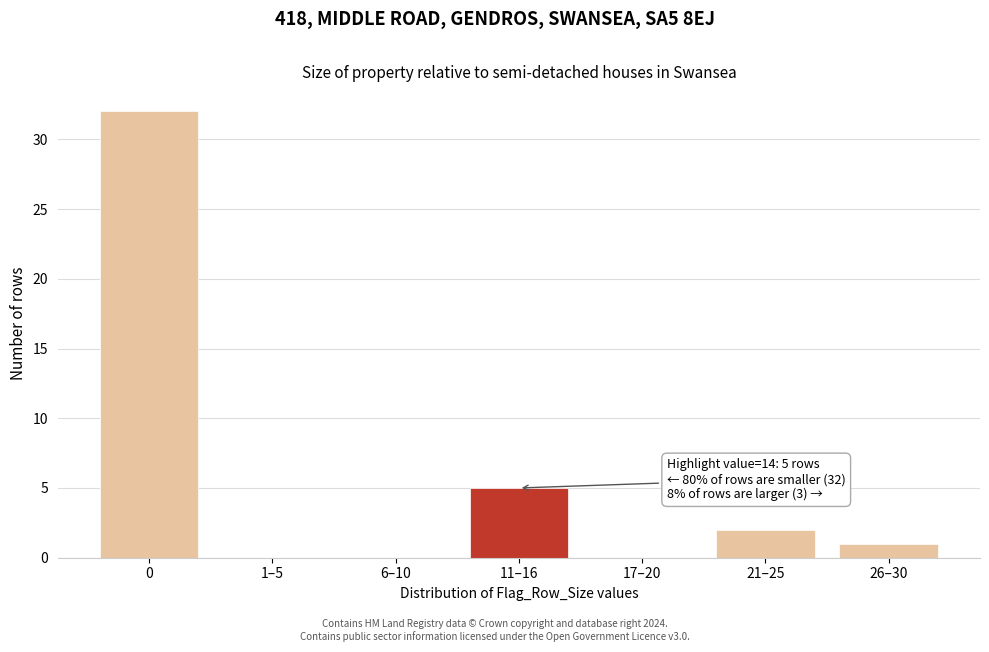

Reading right to left, extract all data points from this chart.

26–30=1	21–25=2	17–20=0	11–16=5	6–10=0	1–5=0	0=32